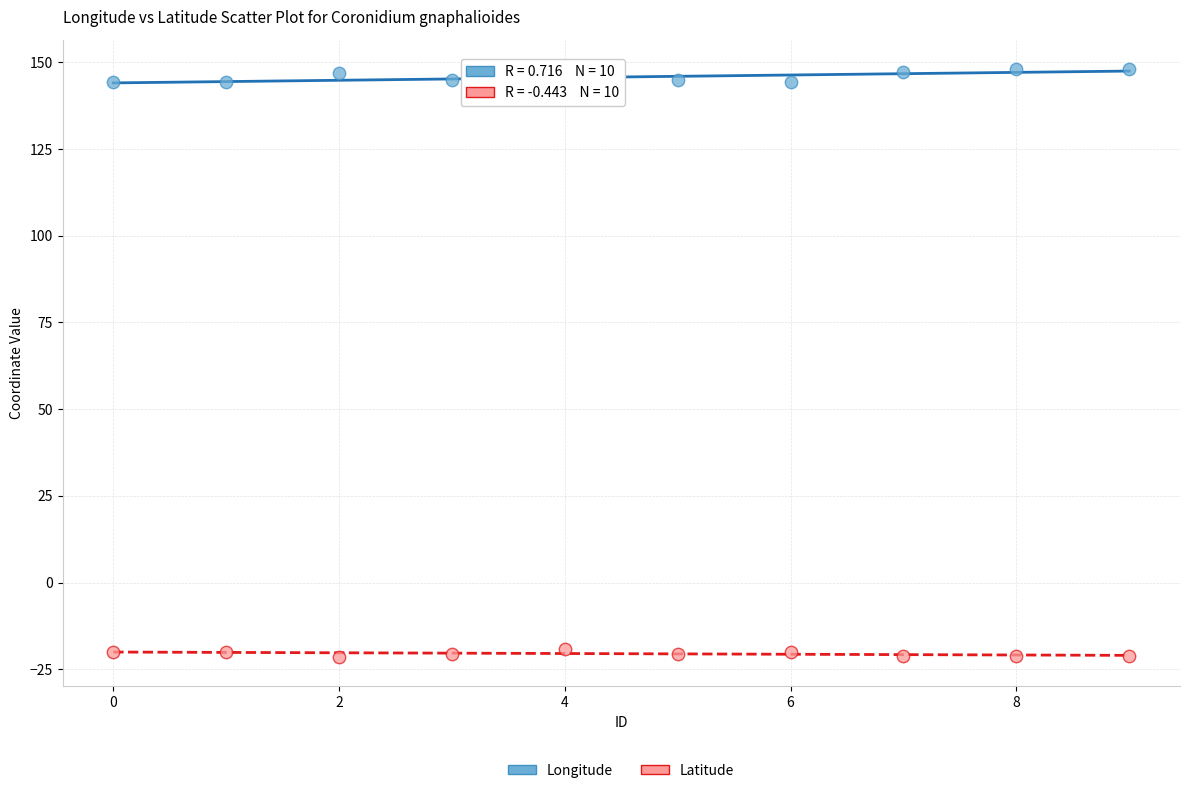

Which series contains the highest Y value?

Longitude